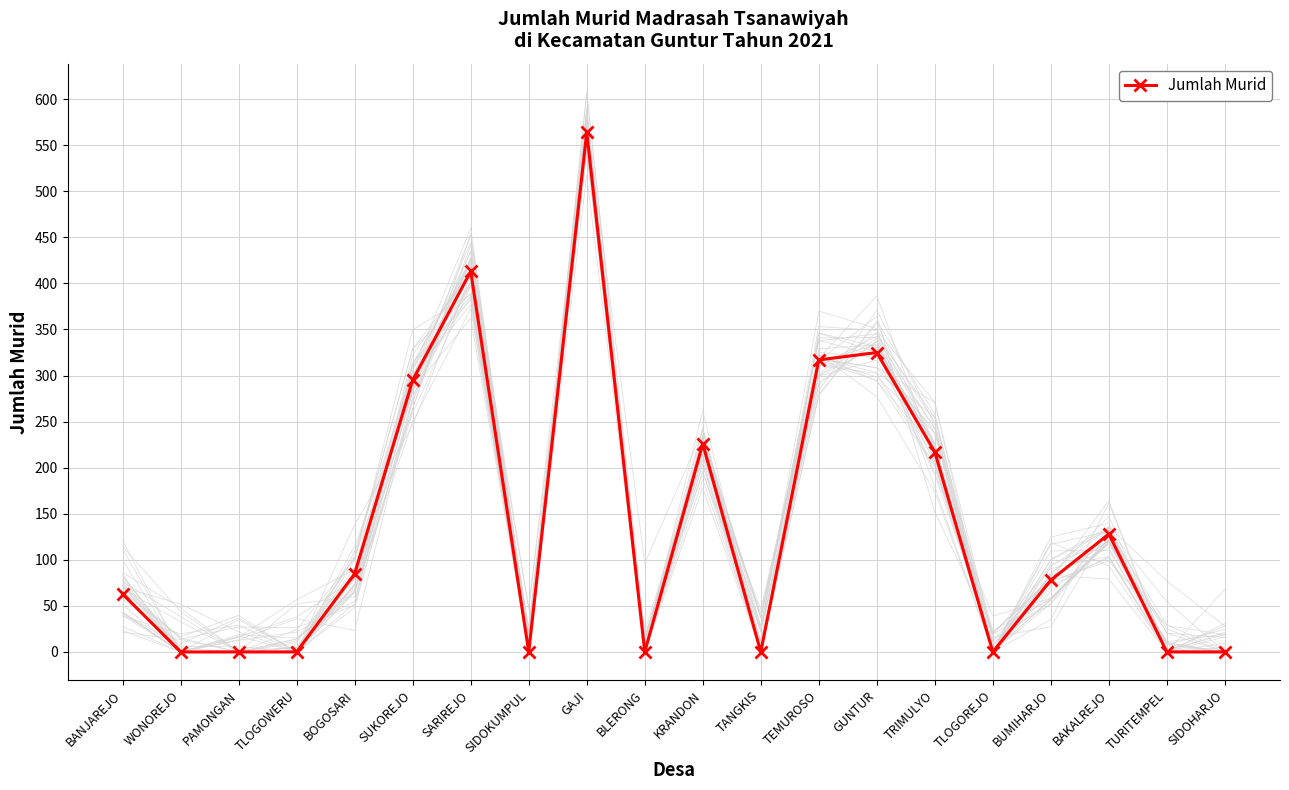

Between SIDOHARJO and TANGKIS, which is larger?

SIDOHARJO